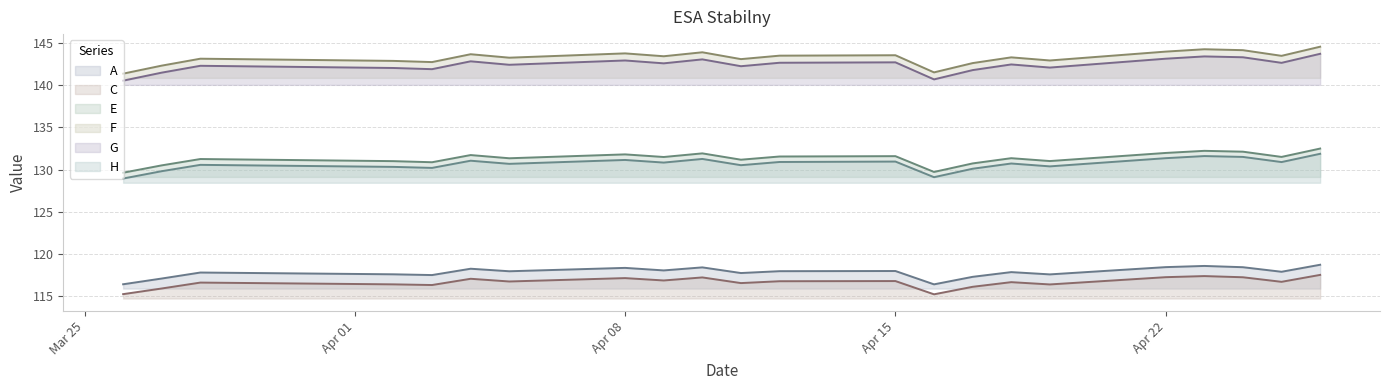

True or false: A and F cross at least once.

False